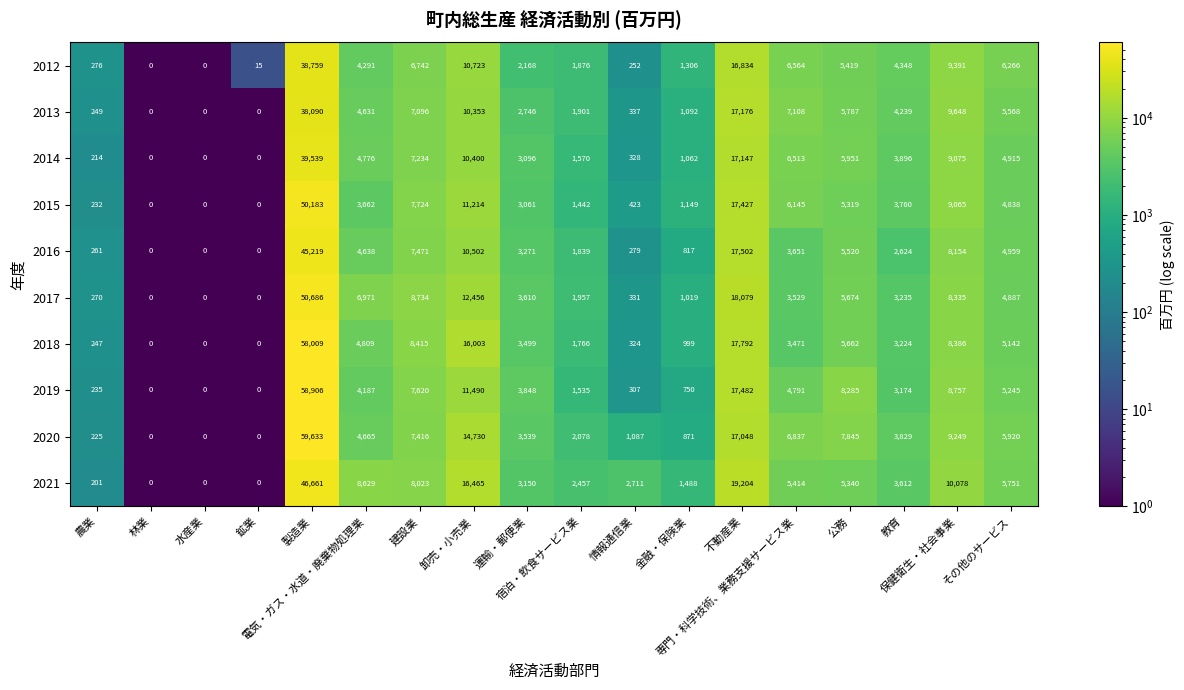

What is the maximum value shown in the chart?

59633